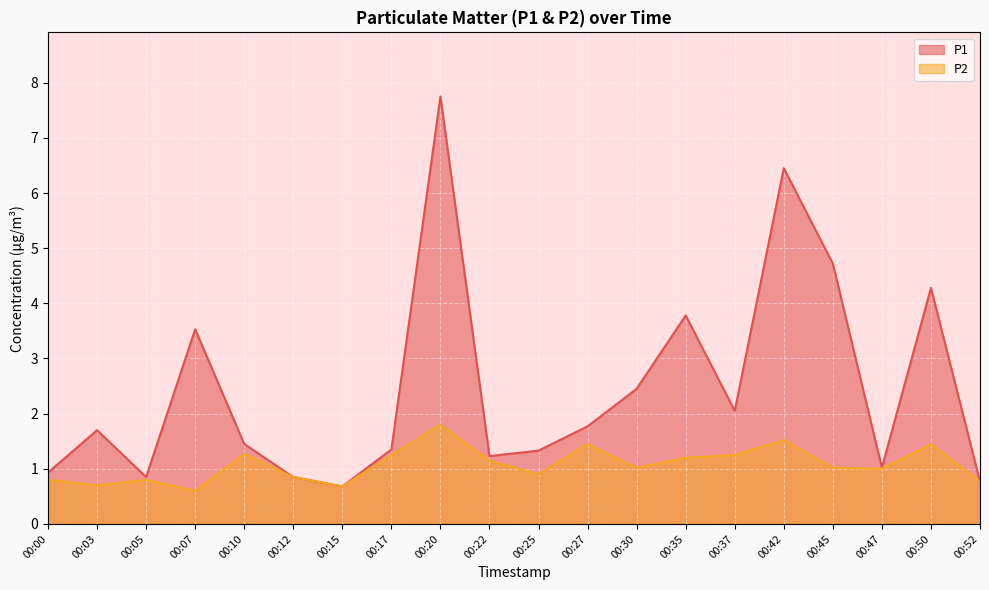

What is the difference between the P2 values at 00:00 and 00:42?

0.7